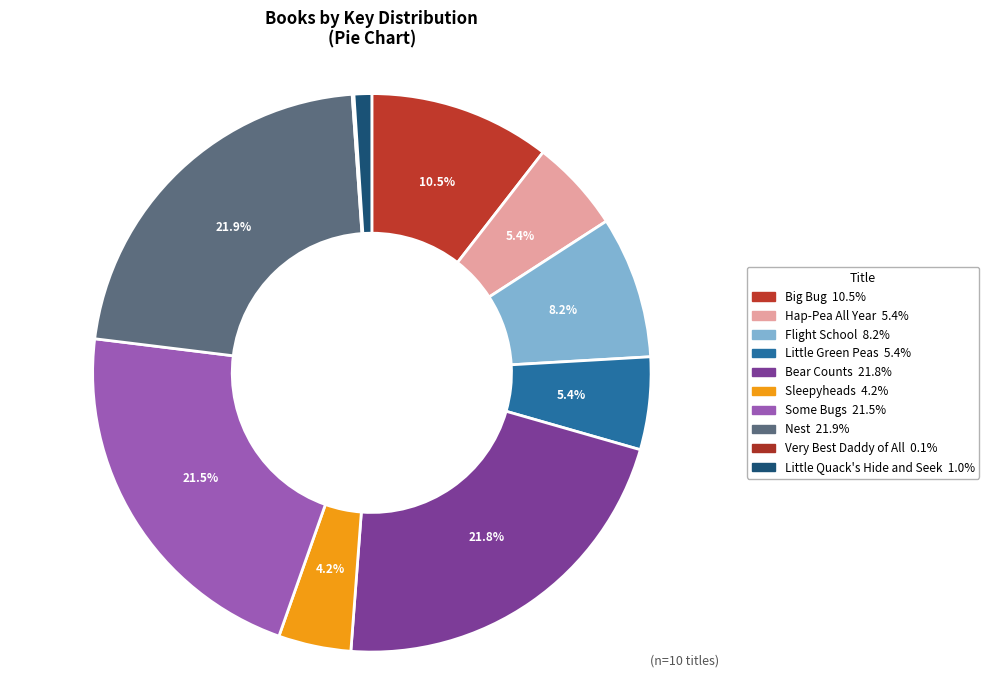

Do Big Bug and Bear Counts together represent more than half of the pie?

No